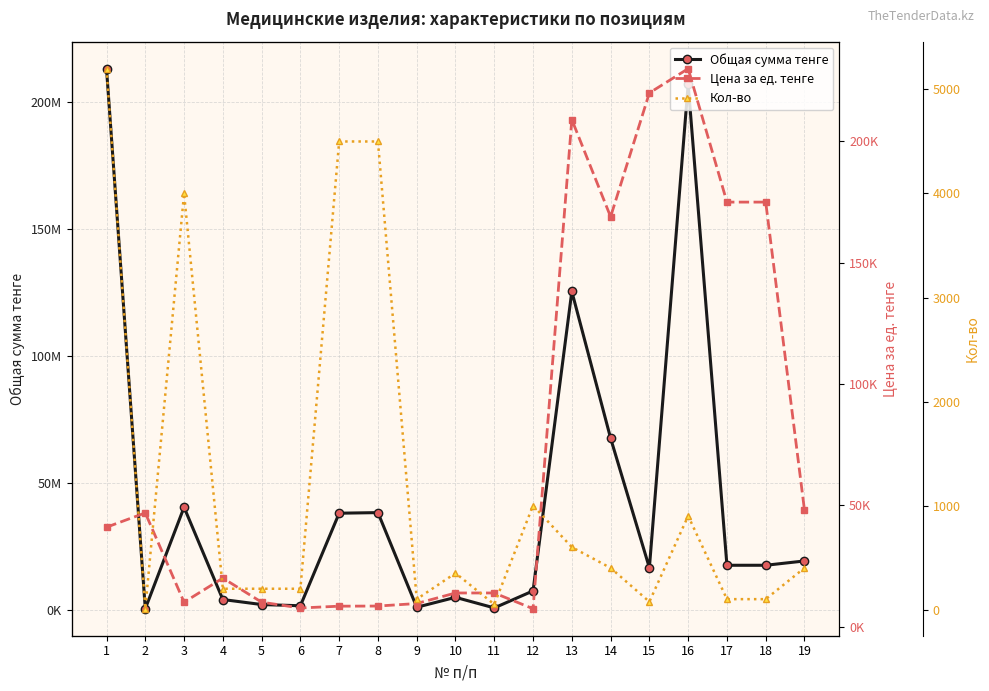

List the labels in order of Цена за ед. тенге value, smallest first.

12, 6, 7, 8, 9, 3, 5, 10, 11, 4, 1, 2, 19, 14, 17, 18, 13, 15, 16